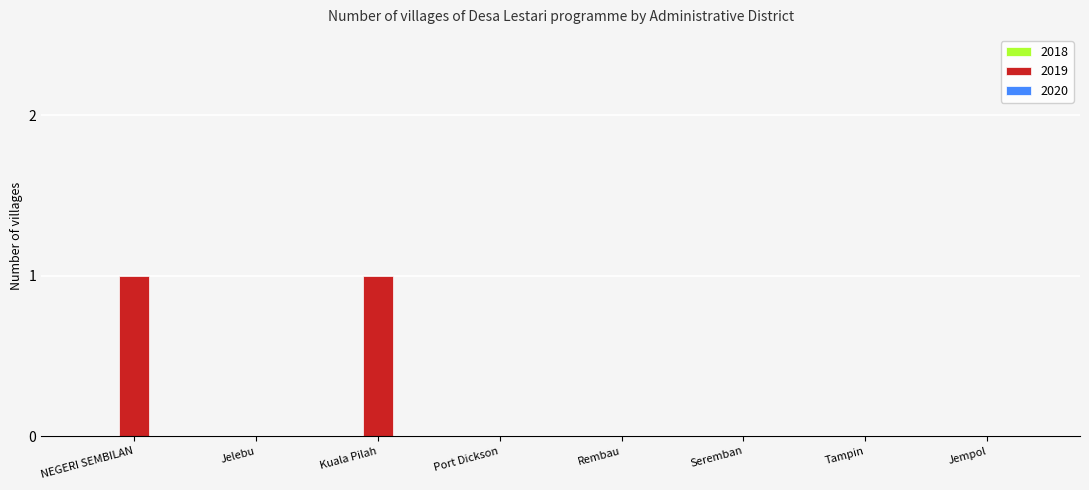

Are the bars horizontal?

No